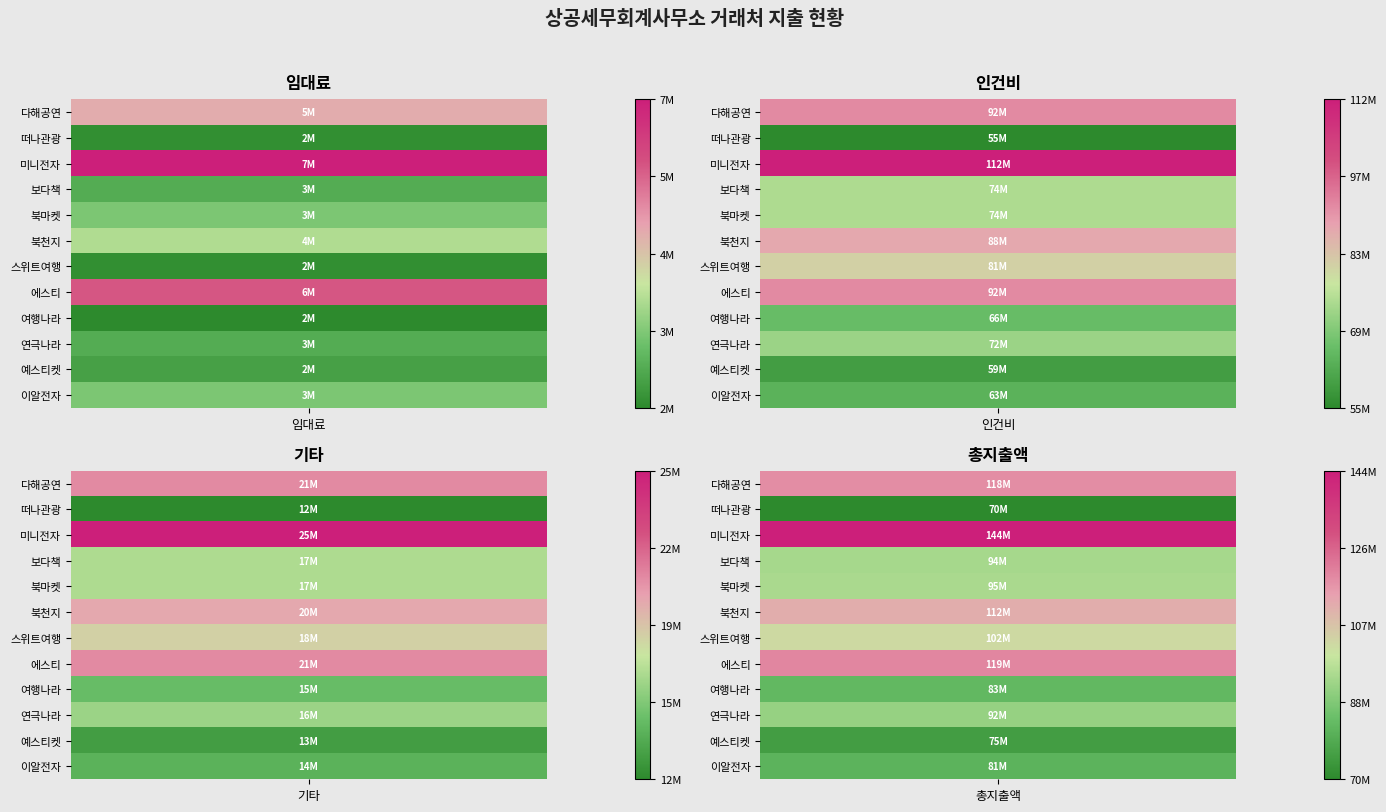

Which series has the largest range (max minus min)?

미니전자